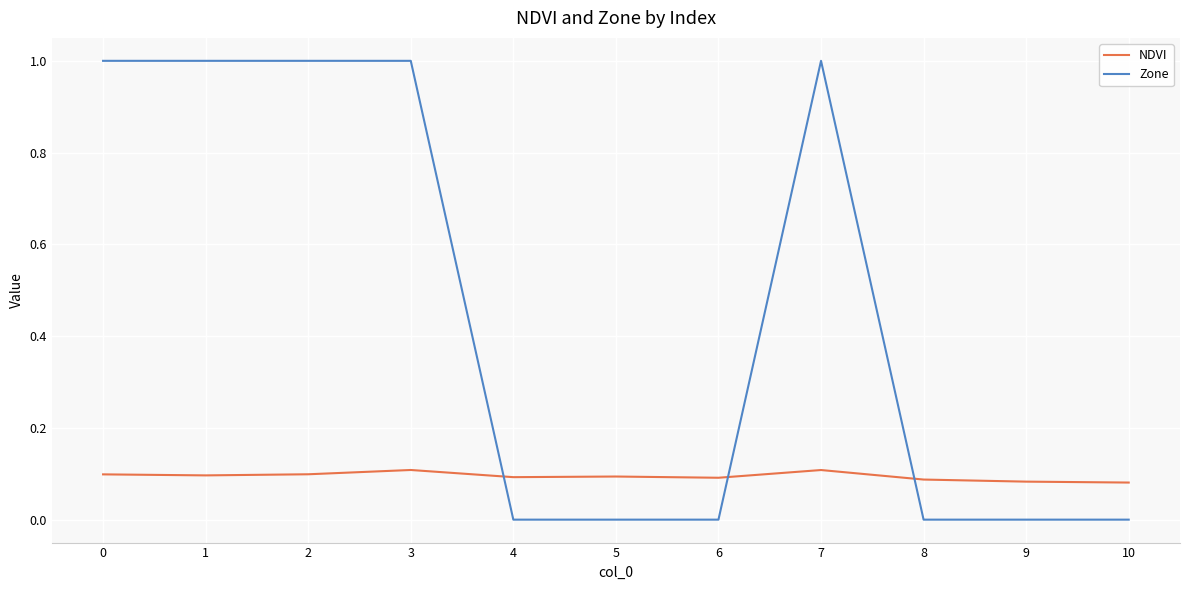

True or false: NDVI and Zone cross at least once.

True